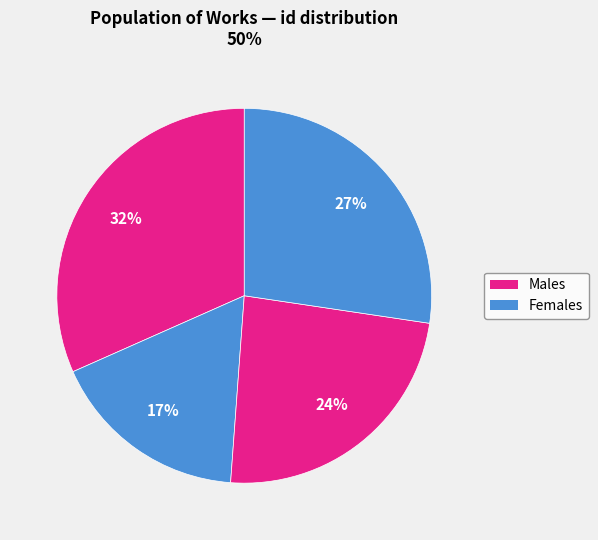

How many slices are in this pie chart?

4